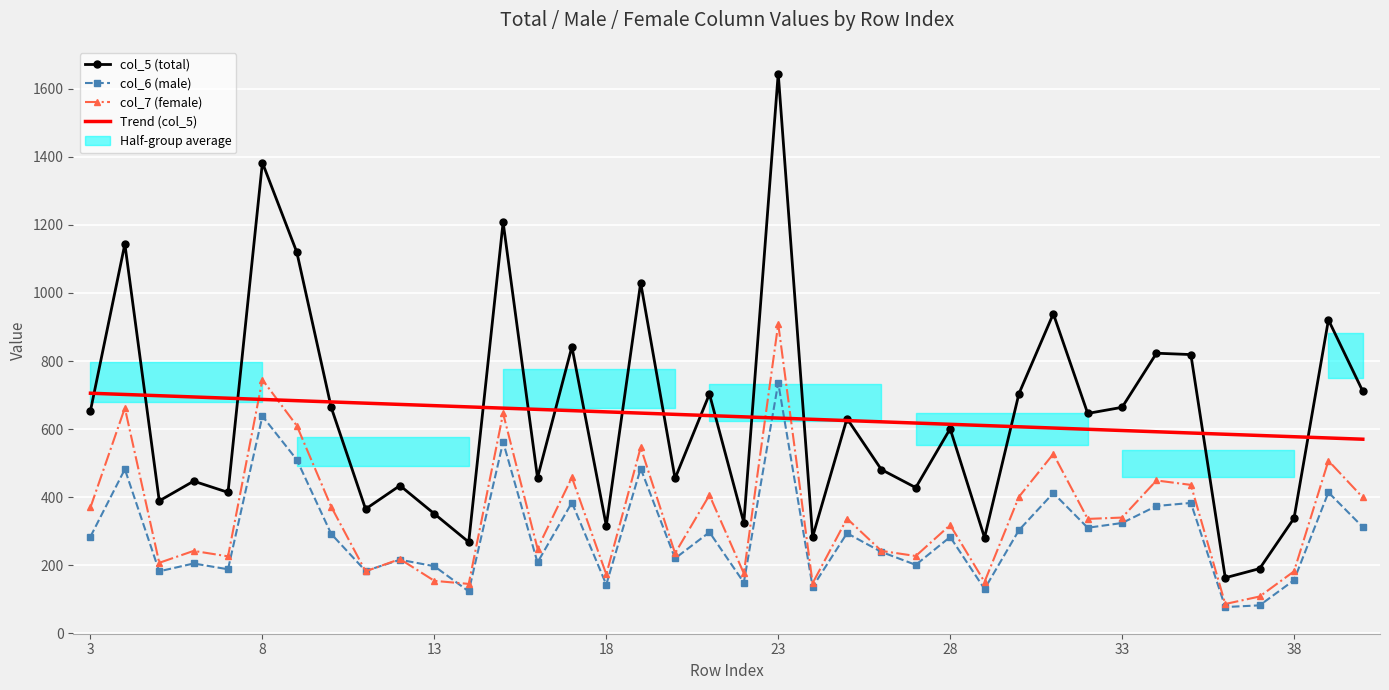

Which series ends up on top after the final intersection of Trend (col_5) and col_5 (total)?

col_5 (total)